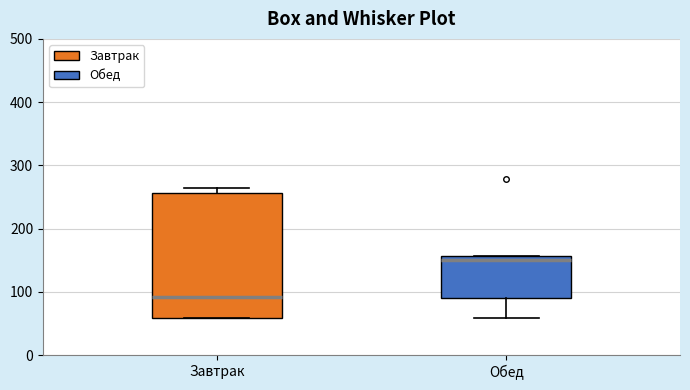

Where does the median line of the box for Обед sit on the y-axis? The values are not printed on the chart, so give them approximately, as read against the axis.

150